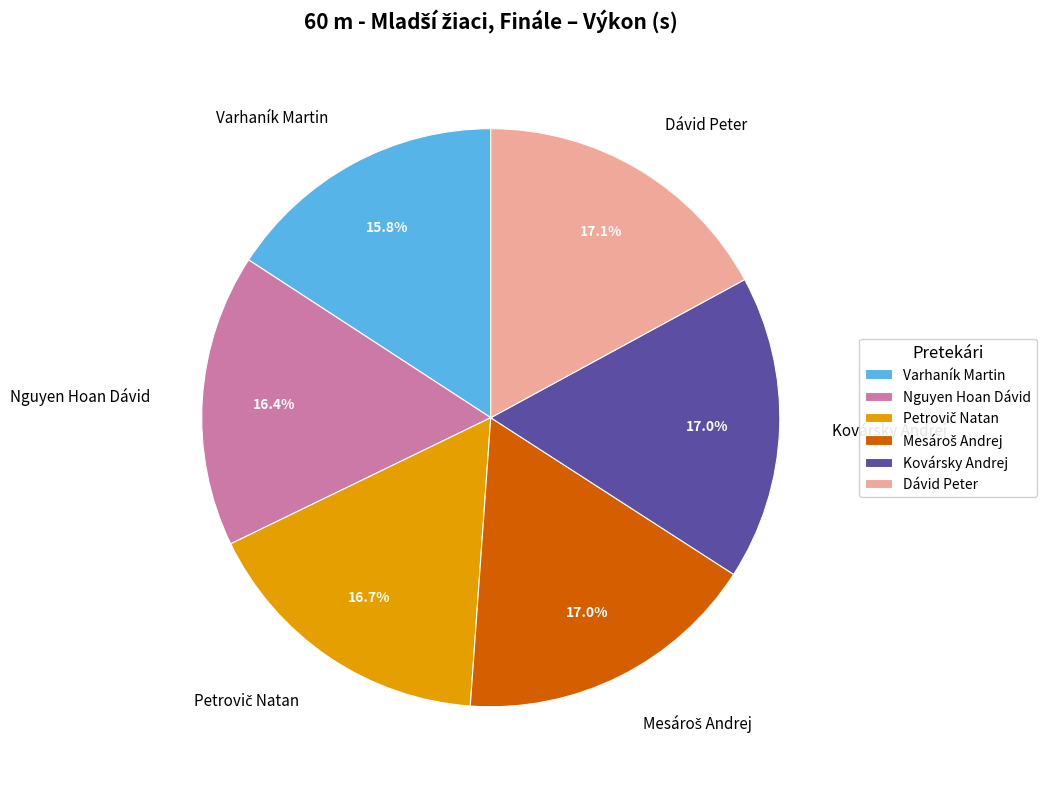

Is it true that Nguyen Hoan Dávid is 16% of the pie?

True